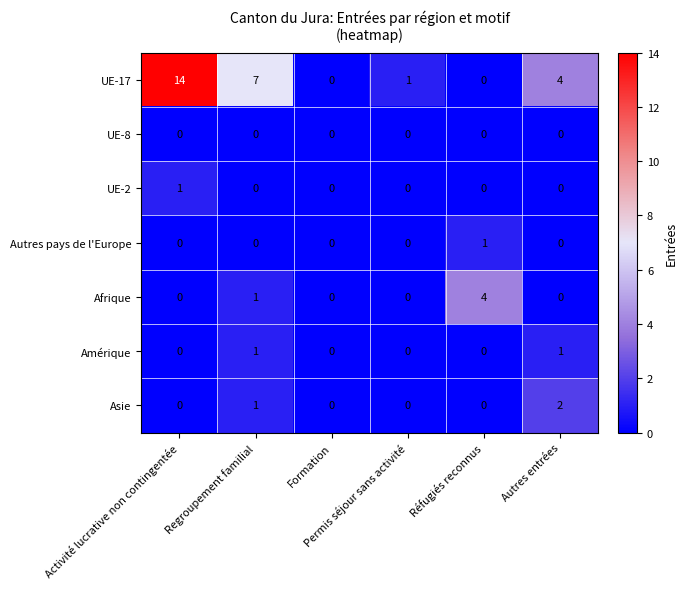

How many Asie values are between 0 and 1?

5